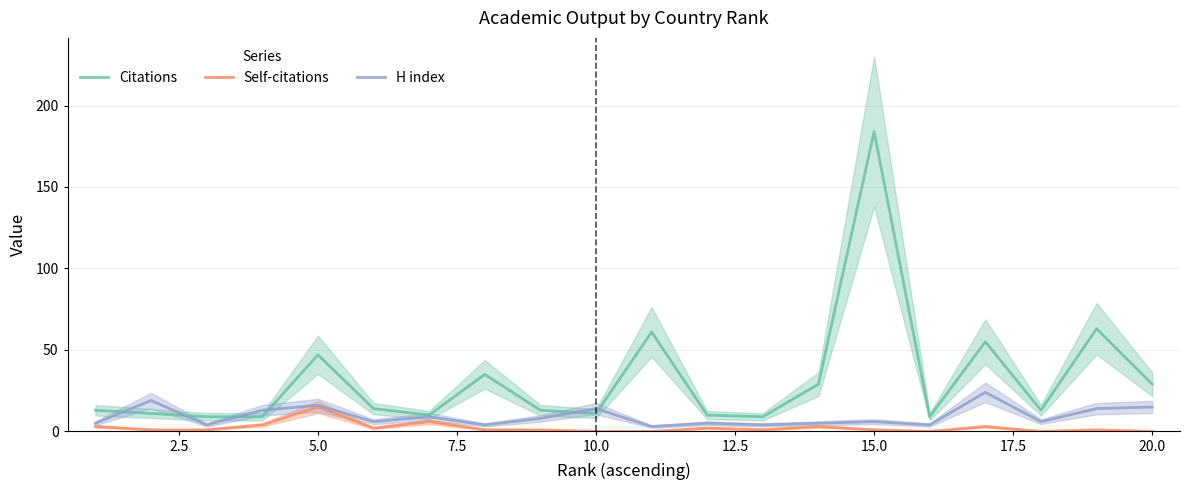

At which label does Self-citations reach its peak?

5.0